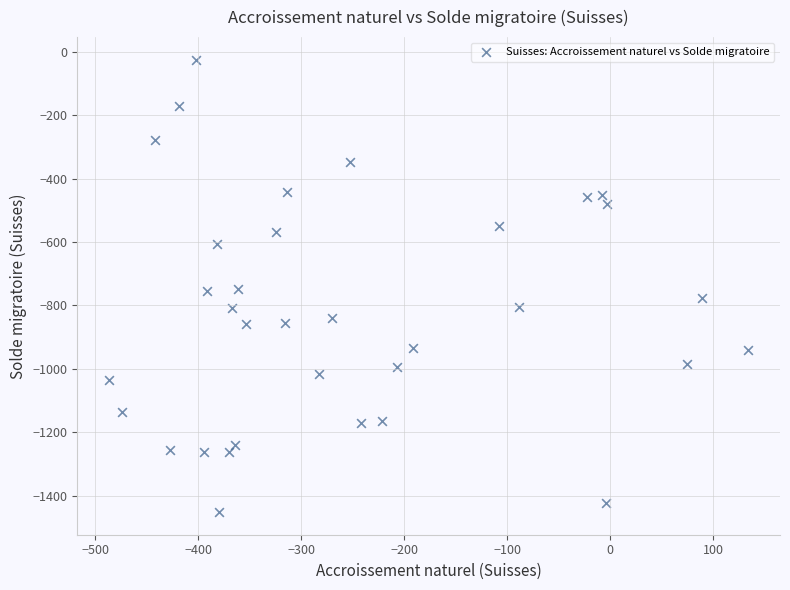

What is the range of X values (max minus min)?

620